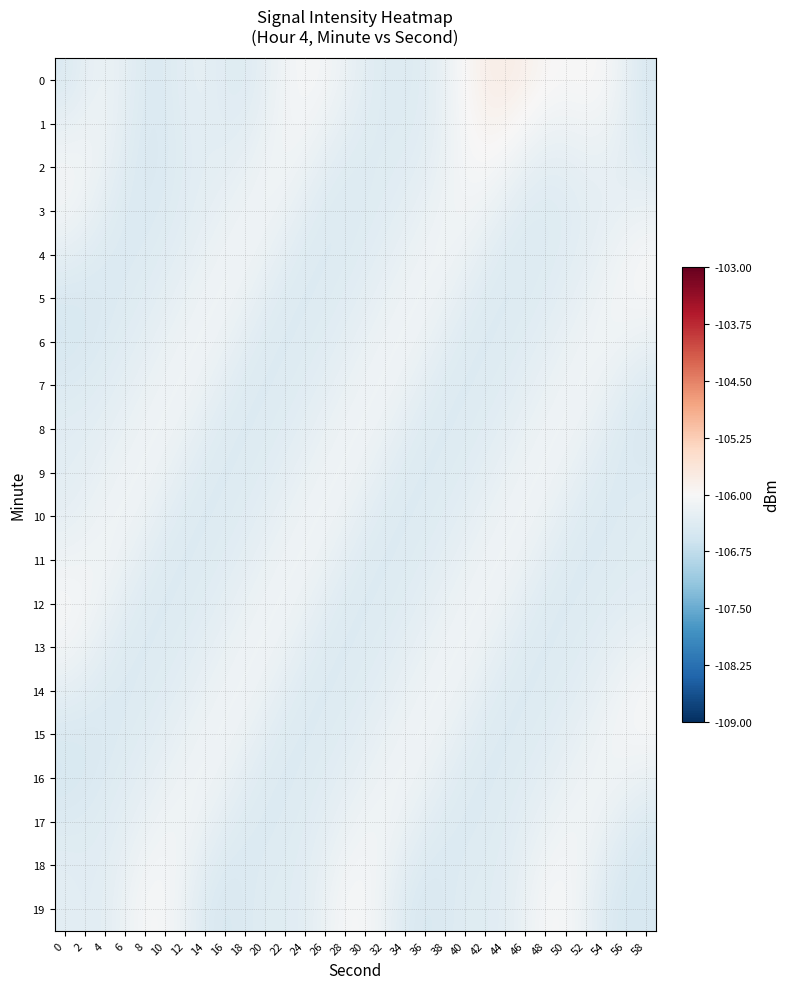

Which series changed the most between 50 and 54?

19